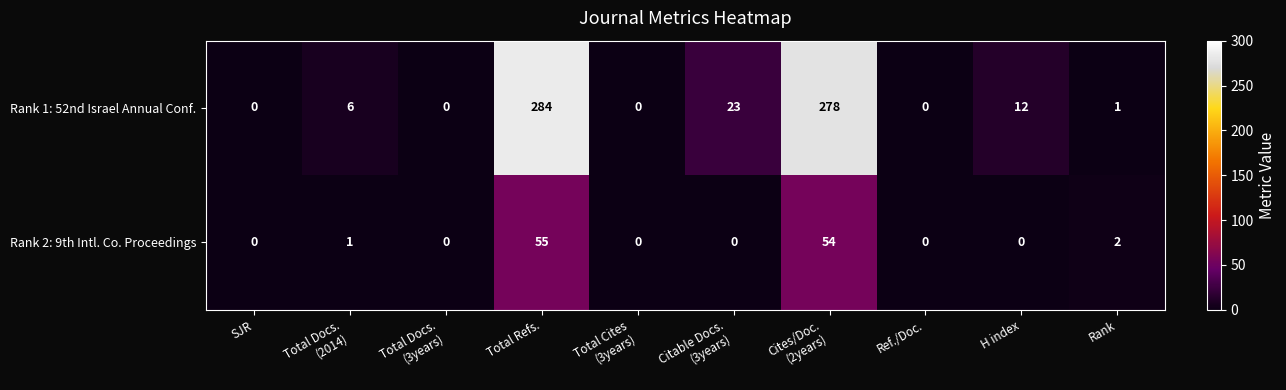

The value of Rank 2: 9th Intl. Co. Proceedings at SJR is -23. True or false?

False